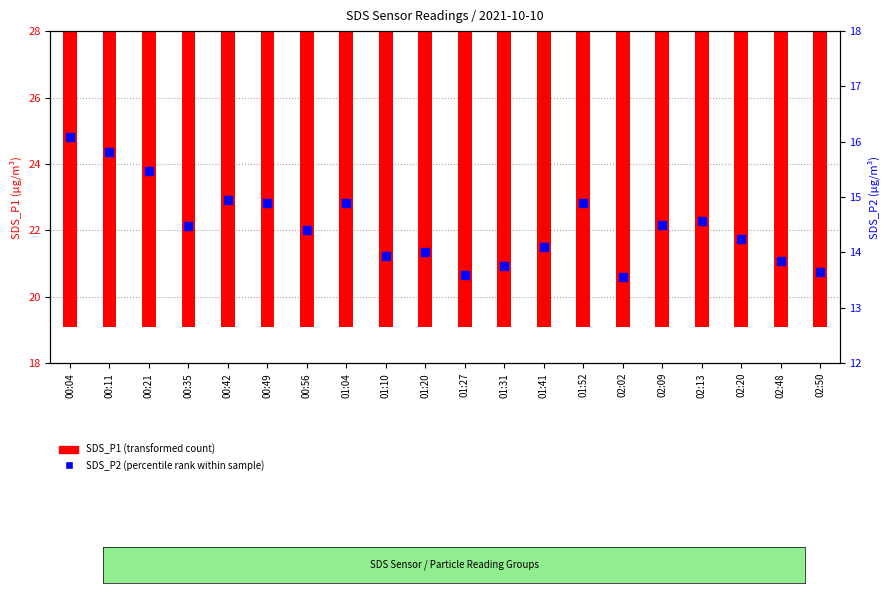

What is the total value across all series at 02:48?

34.0